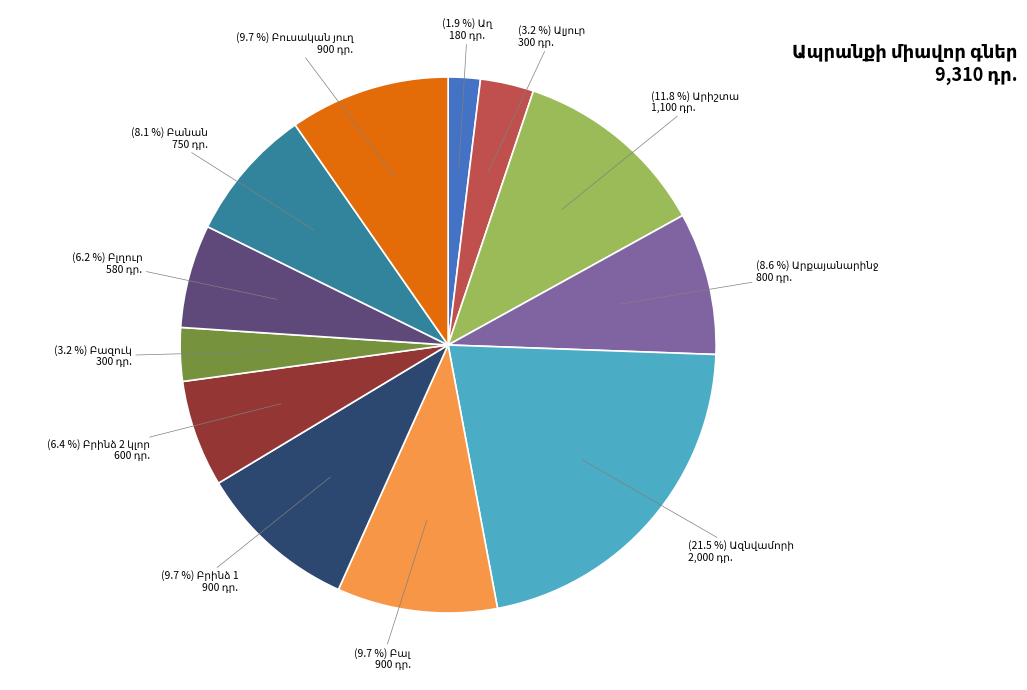

Does any single category account for the majority?

No